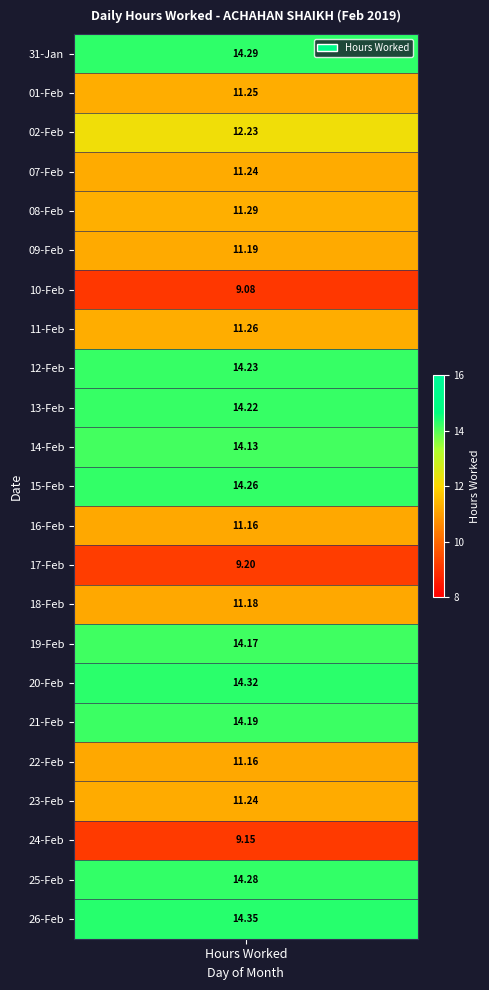

What is the total value across all series at 0?

283.1